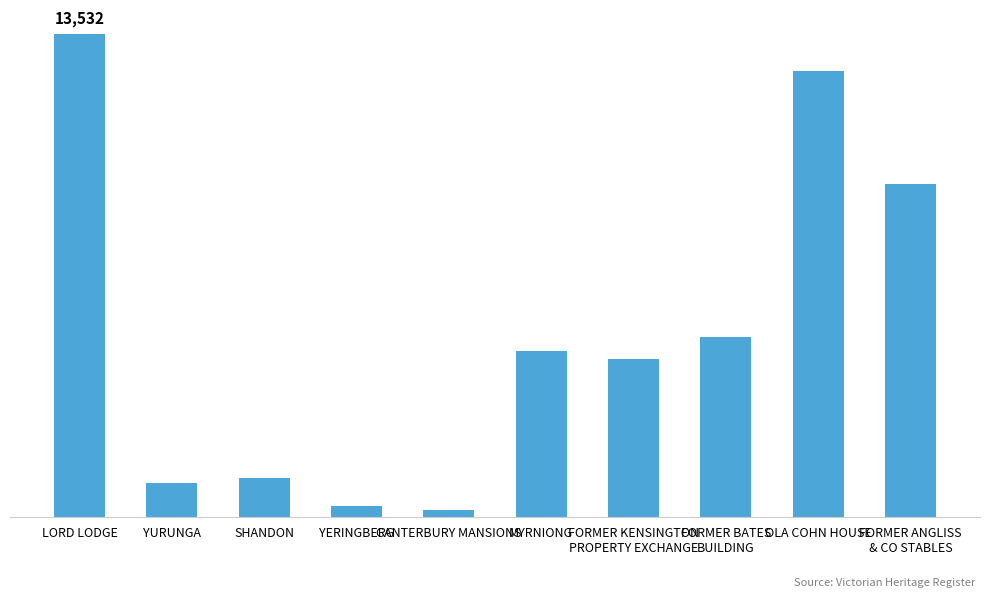

Rank the categories by value from highest to lowest.

LORD LODGE, OLA COHN HOUSE, FORMER ANGLISS
& CO STABLES, FORMER BATES
BUILDING, MYRNIONG, FORMER KENSINGTON
PROPERTY EXCHANGE, SHANDON, YURUNGA, YERINGBERG, CANTERBURY MANSIONS